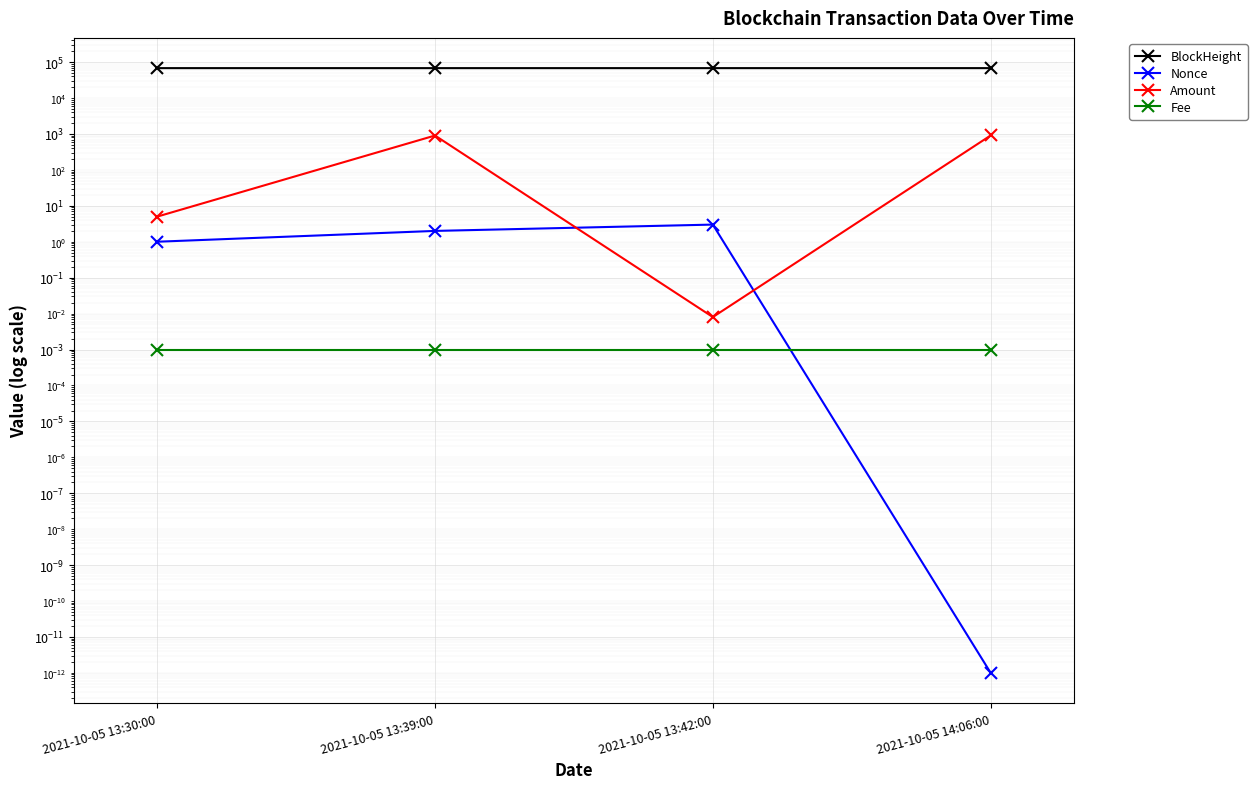

How many lines are shown in the chart?

4